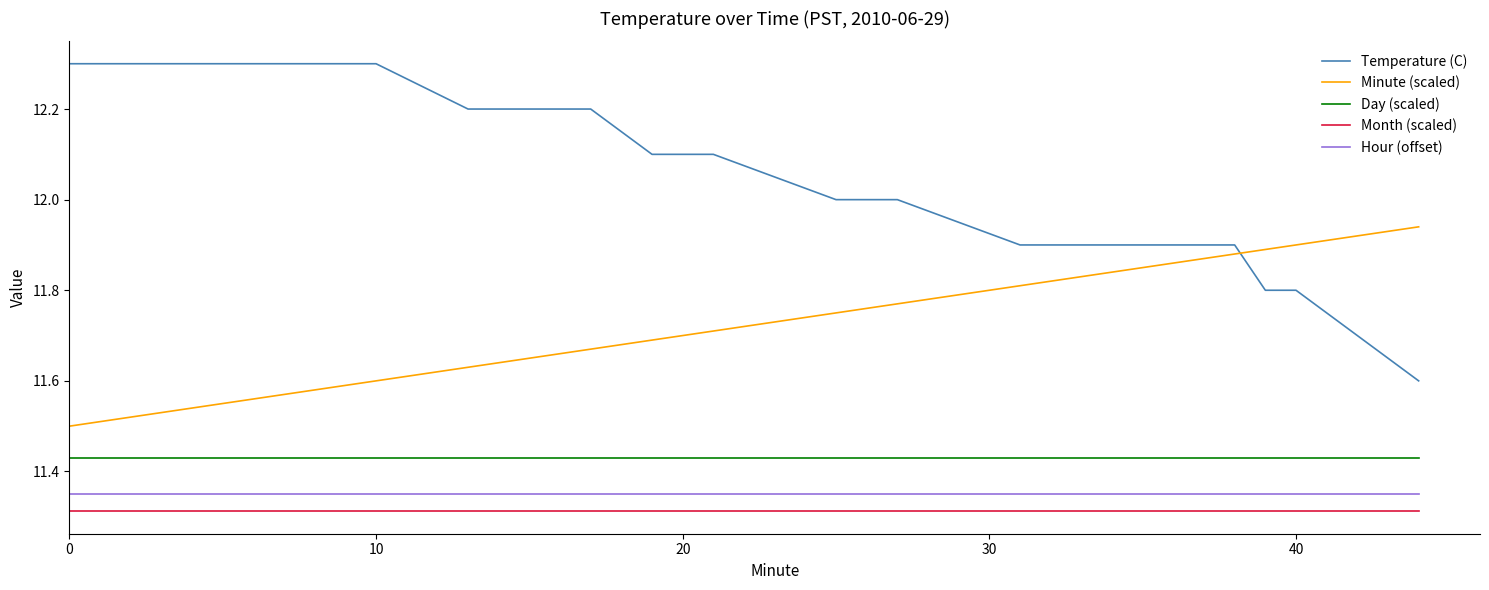

True or false: Minute (scaled) and Day (scaled) intersect in this chart.

False